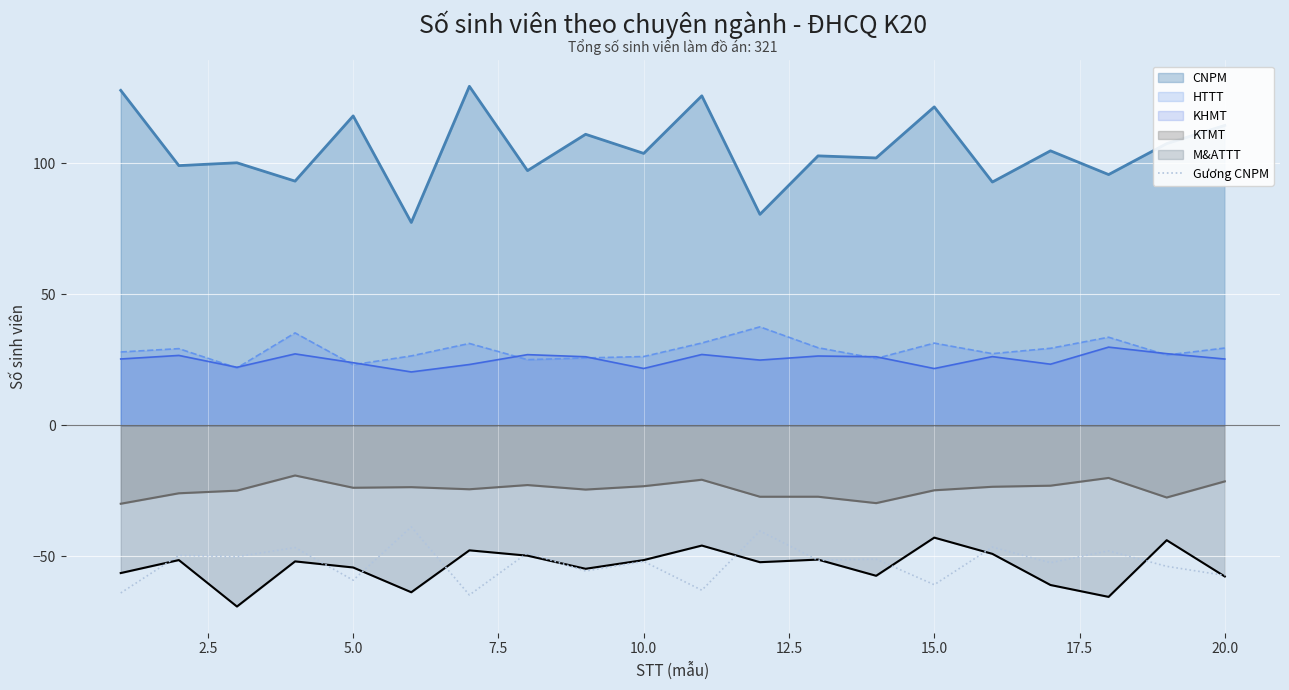

How many lines are shown in the chart?

6